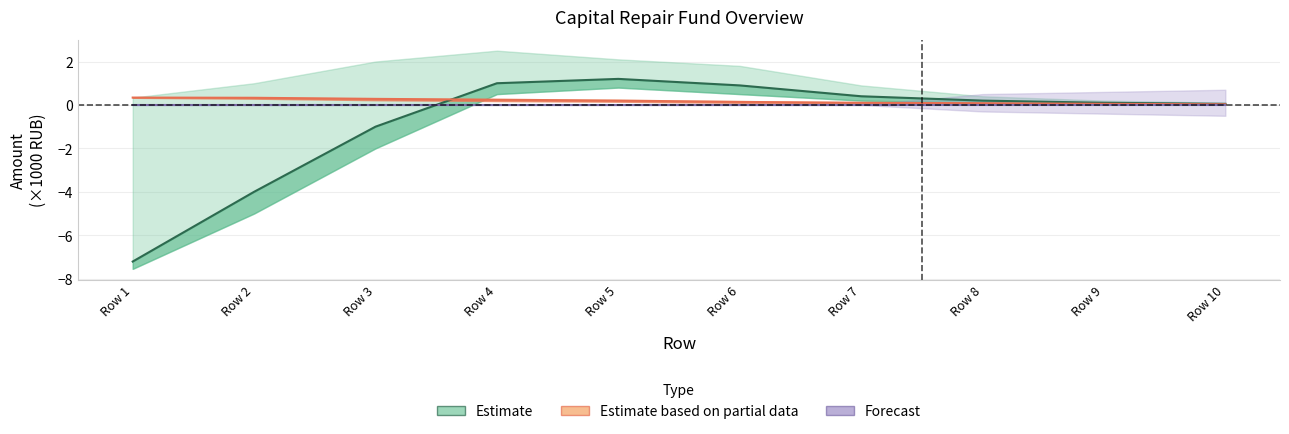

What is the difference between the maximum and minimum values in the Estimate series?

8.4